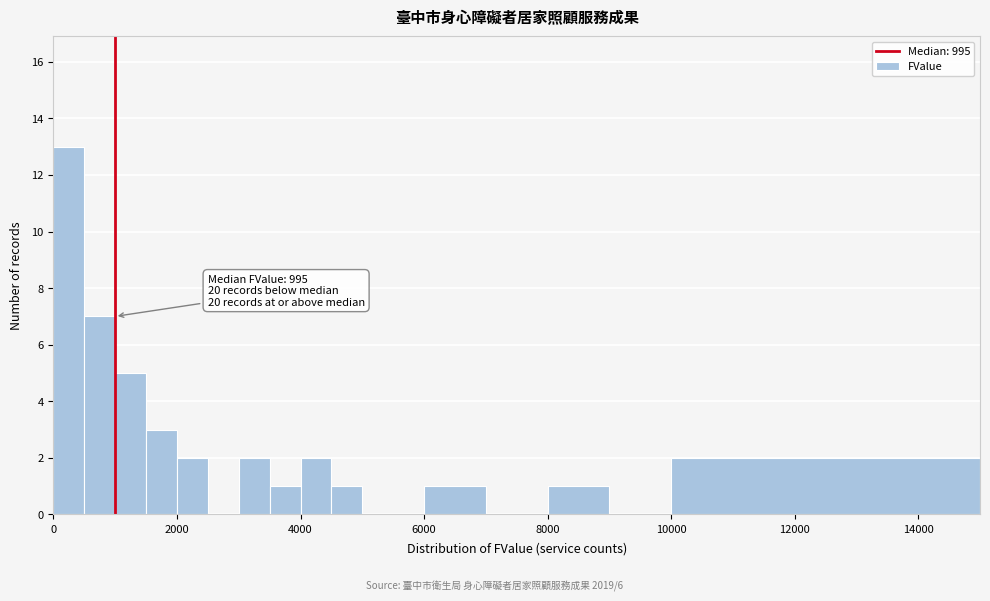

Around what value on the x-axis is the tallest bar? Give the approximate position of its centre, as read against the axis.

200